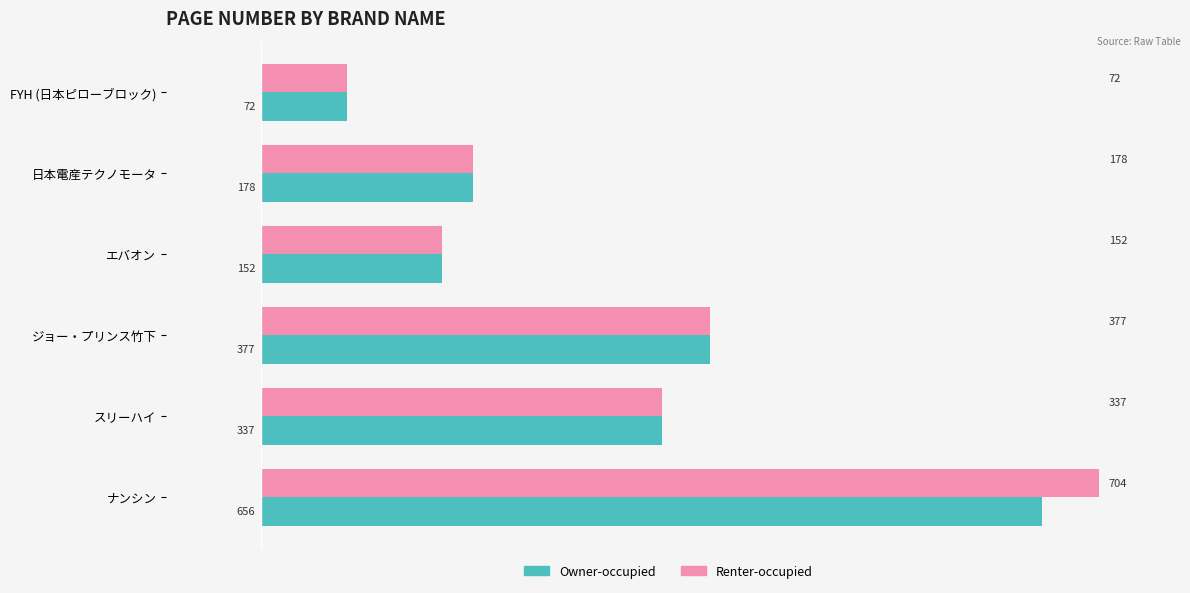

Count the number of categories in the chart.

6